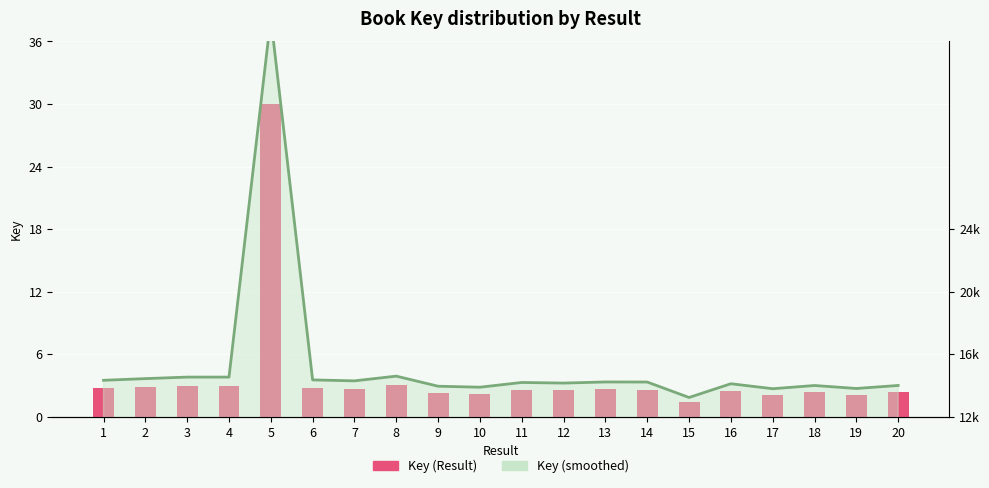

Reading left to right, what are all the values shown in this chart?

Key (Result): 1=2.7	2=2.9	3=3.0	4=3.0	5=30.0	6=2.8	7=2.7	8=3.1	9=2.3	10=2.2	11=2.6	12=2.5	13=2.6	14=2.6	15=1.4	16=2.5	17=2.1	18=2.3	19=2.1	20=2.4
Key (area): 1=14.3	2=14.4	3=14.5	4=14.5	5=37.5	6=14.4	7=14.3	8=14.6	9=13.9	10=13.9	11=14.2	12=14.1	13=14.2	14=14.2	15=13.2	16=14.1	17=13.8	18=14.0	19=13.8	20=14.0